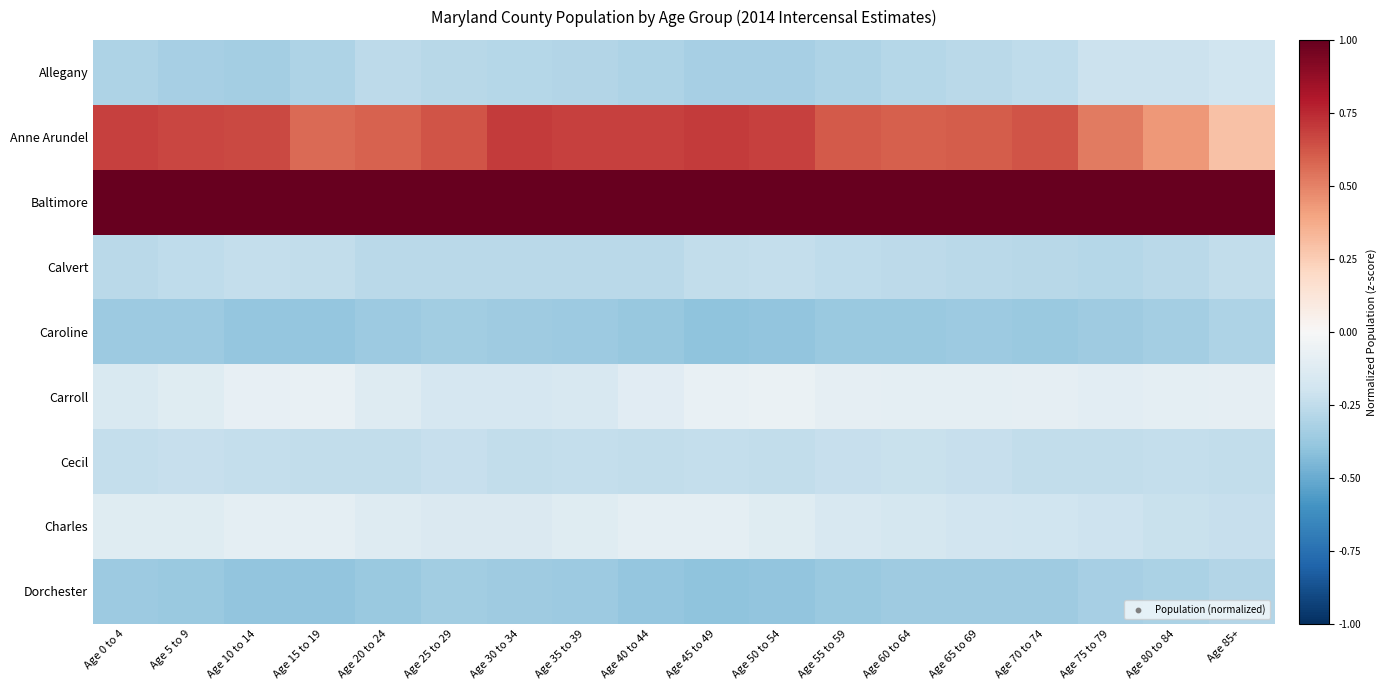

Which series has the widest spread of values?

Anne Arundel